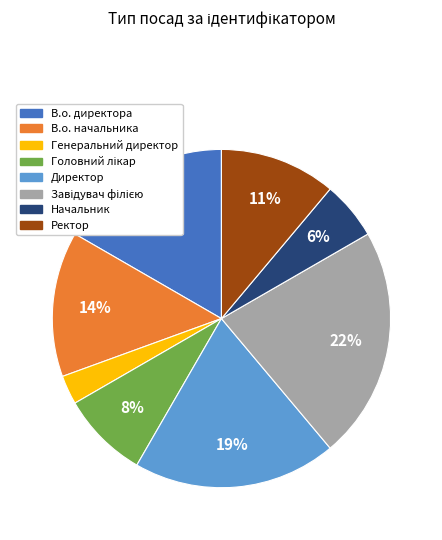

To the nearest percent, what portion does Начальник represent?

6%